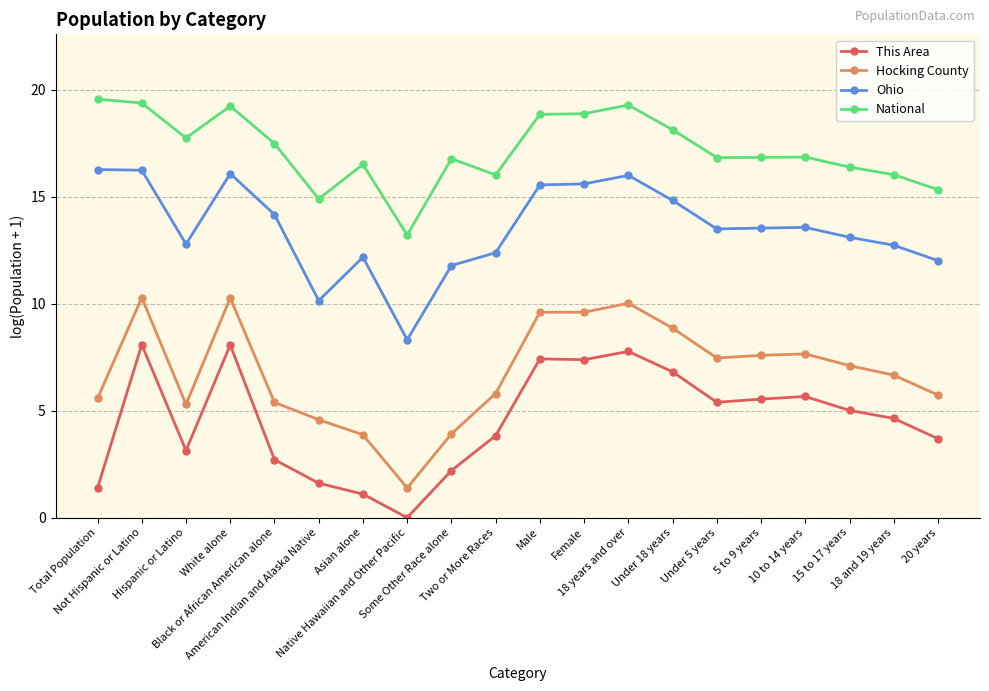

Does the chart display data point markers on the line(s)?

Yes